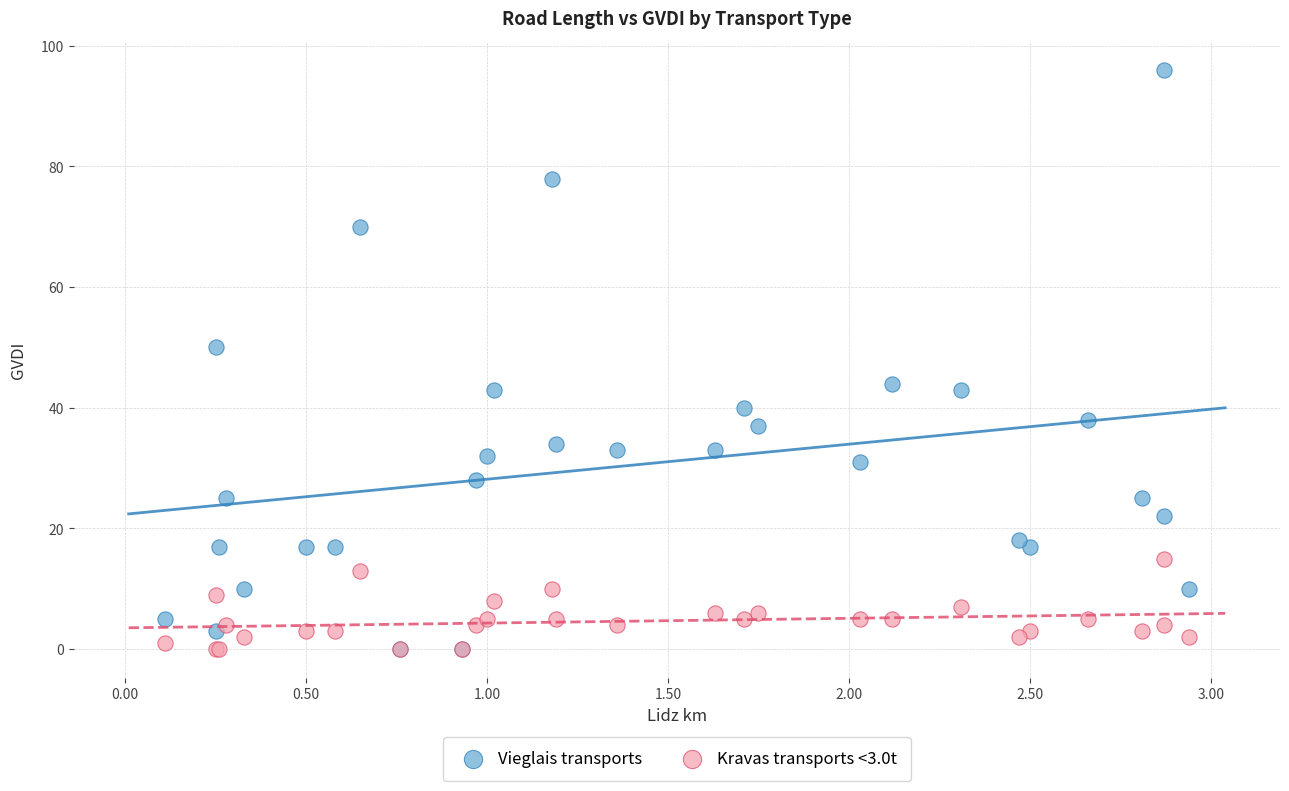

In the Vieglais transports series, what Y value is closest to 48?

50